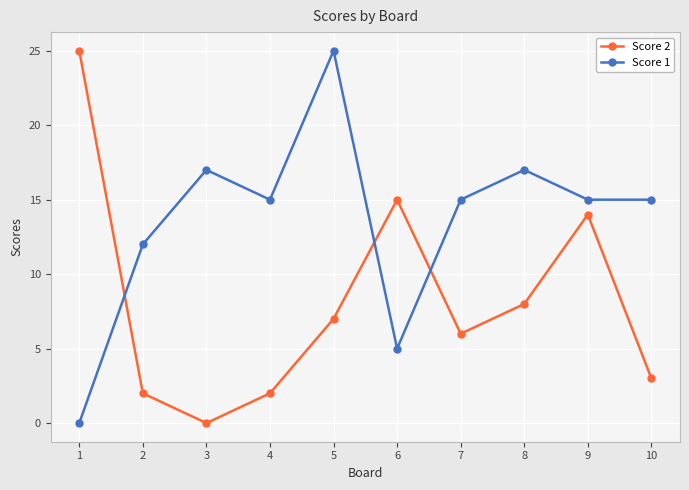

Which series changed the most between 7 and 10?

Score 2